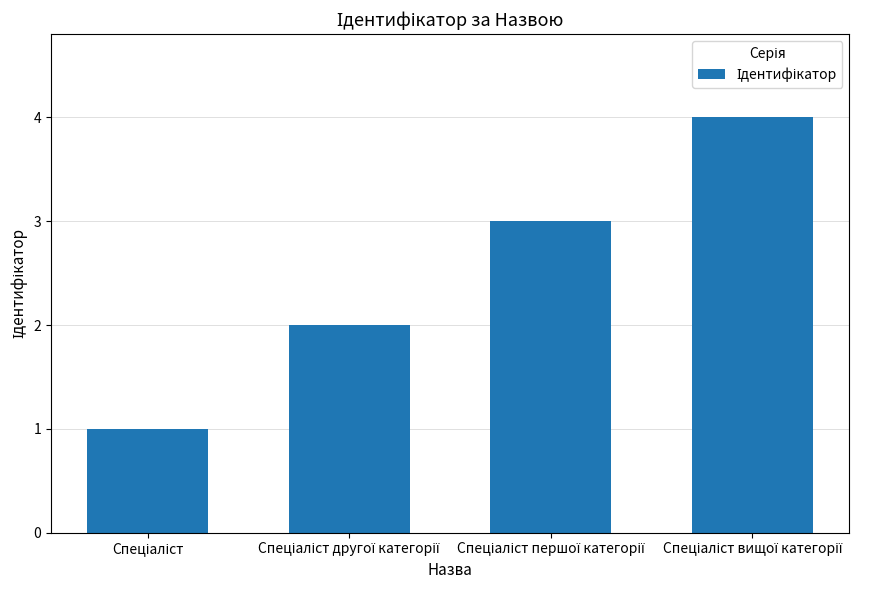

What is the sum of all values?

10